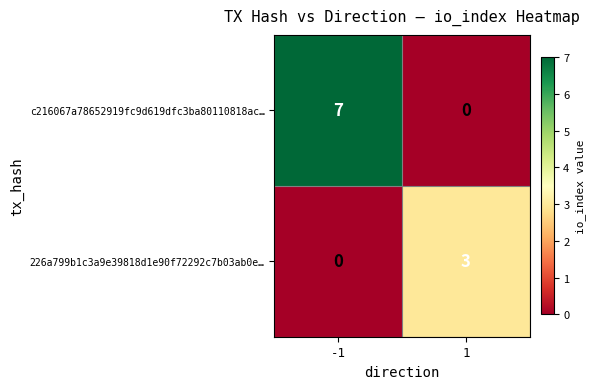

At how many categories does at least one series exceed 1?

2